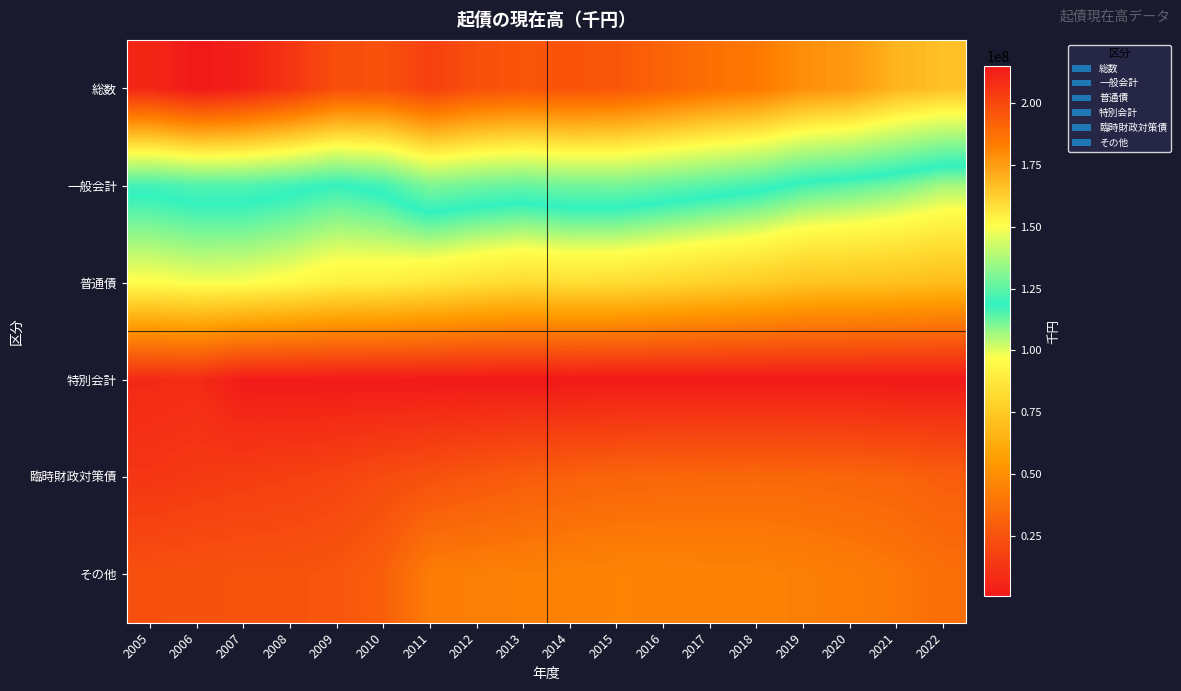

List the series in order of their peak value, highest first.

総数, 一般会計, 普通債, その他, 臨時財政対策債, 特別会計